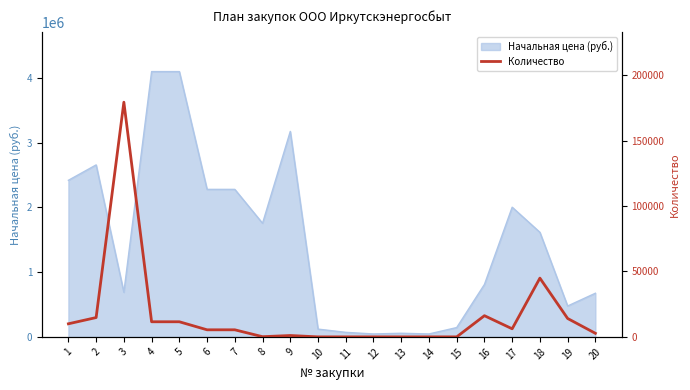

Is it true that the value at 13 is 0?

True